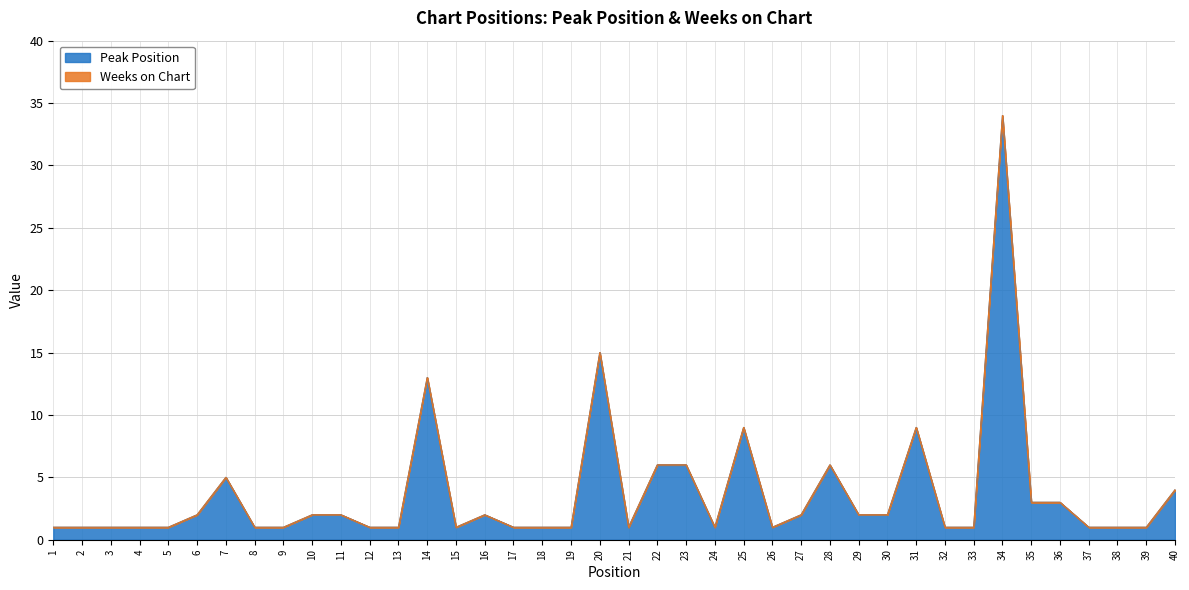

What is the value of the 37th point from the left?

1